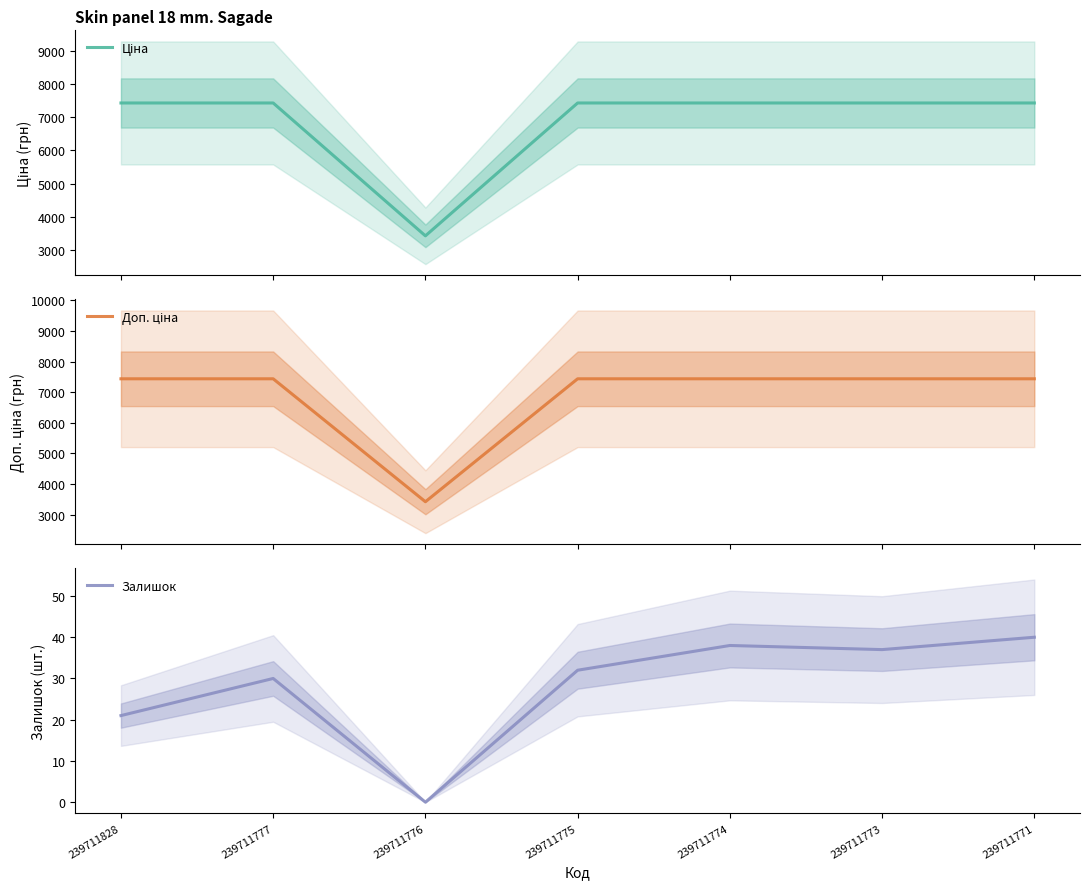

At which category does Залишок reach its first local peak?

239711777